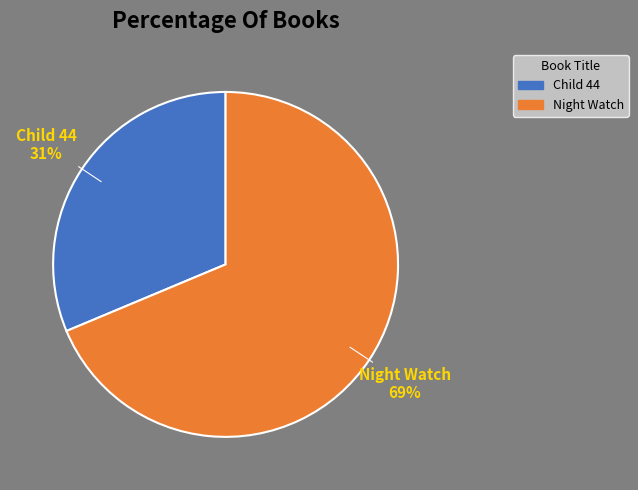

To the nearest percent, what percentage of the pie is Night Watch?

69%